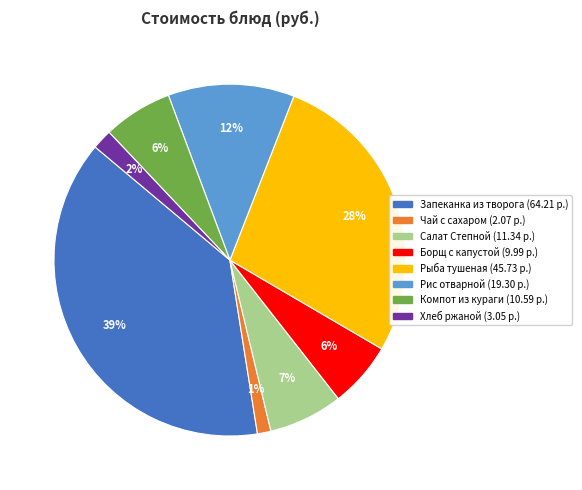

To the nearest percent, what is the average slice percentage?

12%